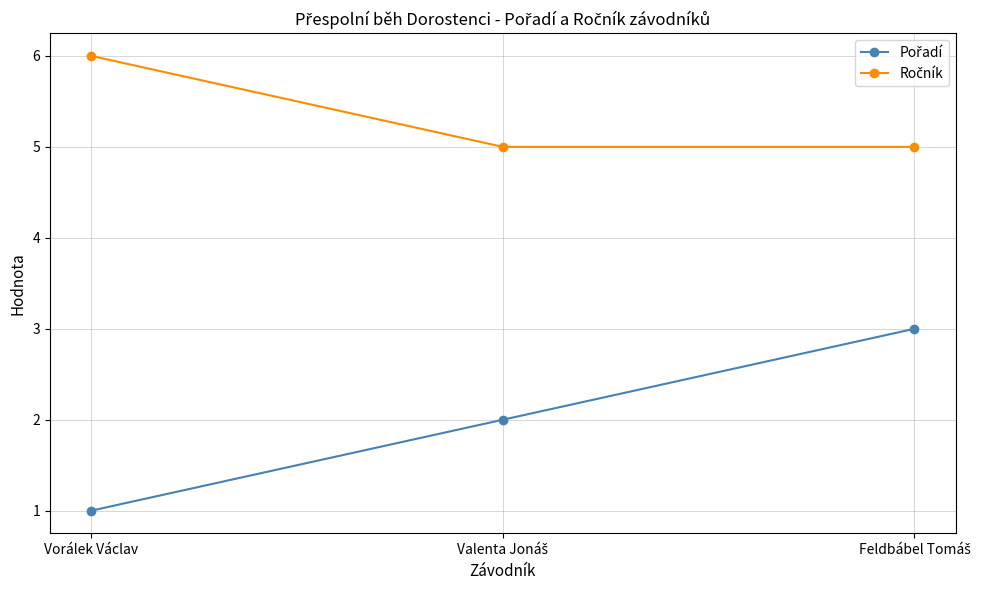

What is the label of the 1st point from the left?

Vorálek Václav